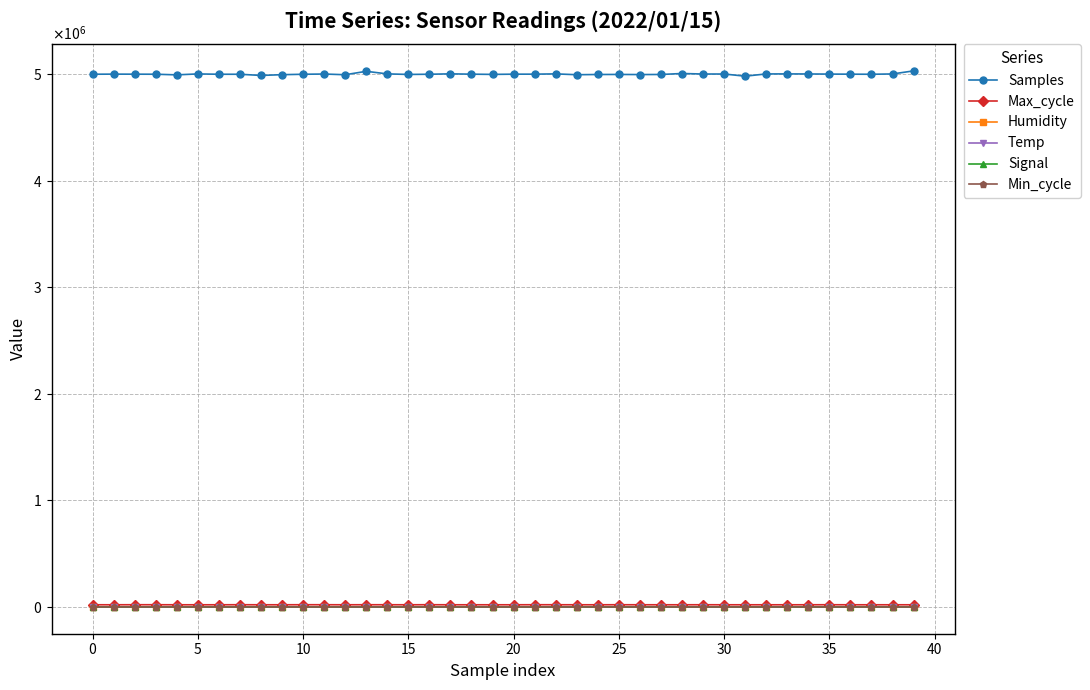

At which label does Max_cycle reach its minimum?

32